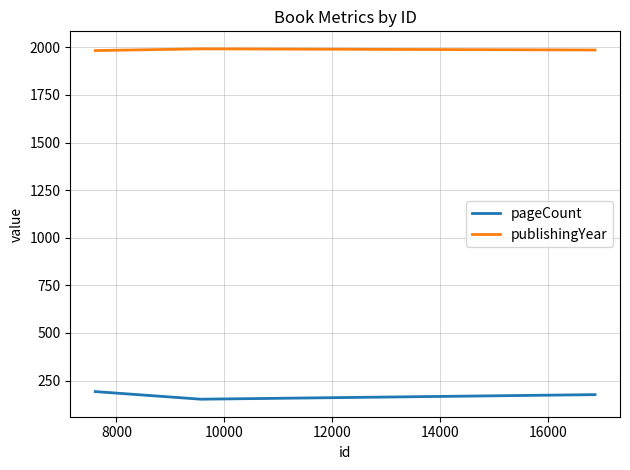

List the series in order of their overall mean, lowest first.

pageCount, publishingYear